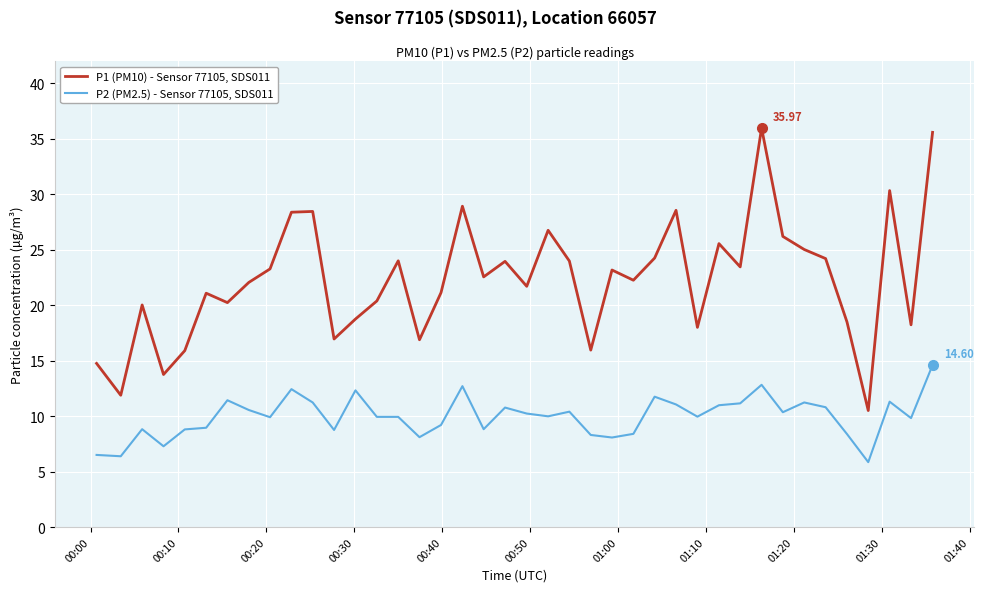

List the series in order of their overall mean, highest first.

P1 (PM10) - Sensor 77105, SDS011, P2 (PM2.5) - Sensor 77105, SDS011